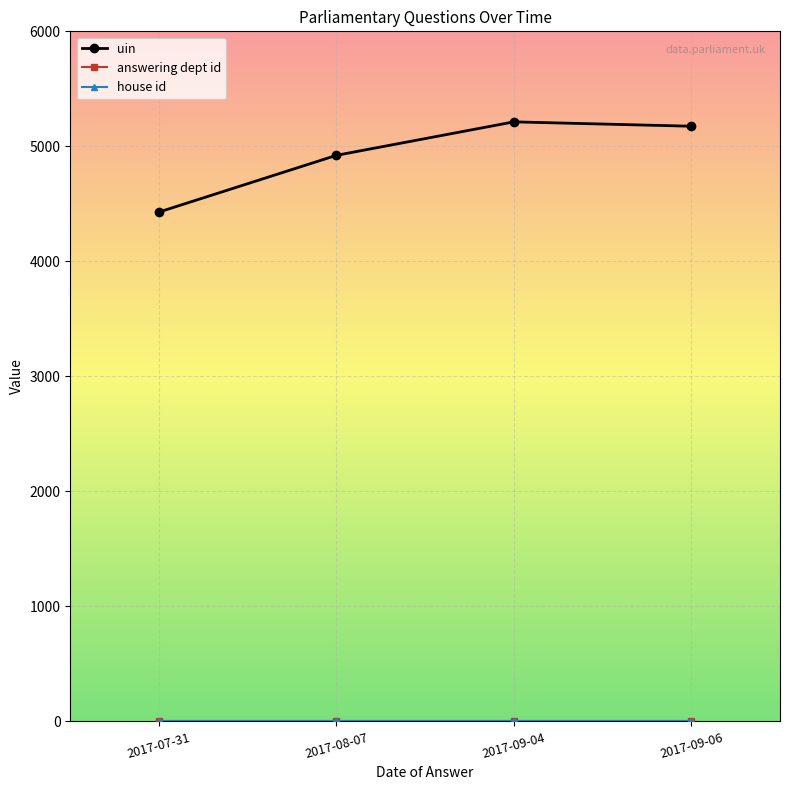

True or false: uin has more than 1 interior local peaks.

False